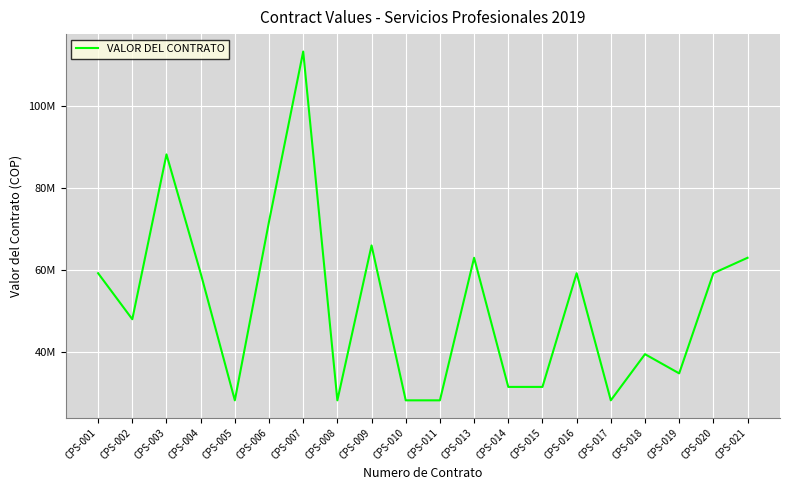

Is this an area chart (filled region under the line)?

No